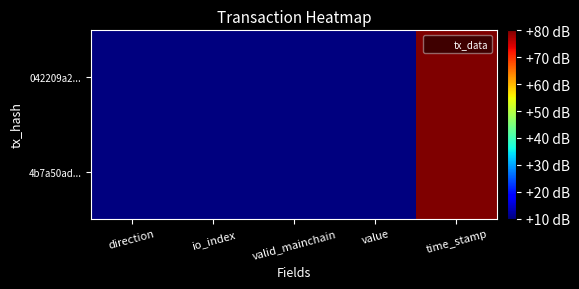

What is the smallest value displayed?

10.0